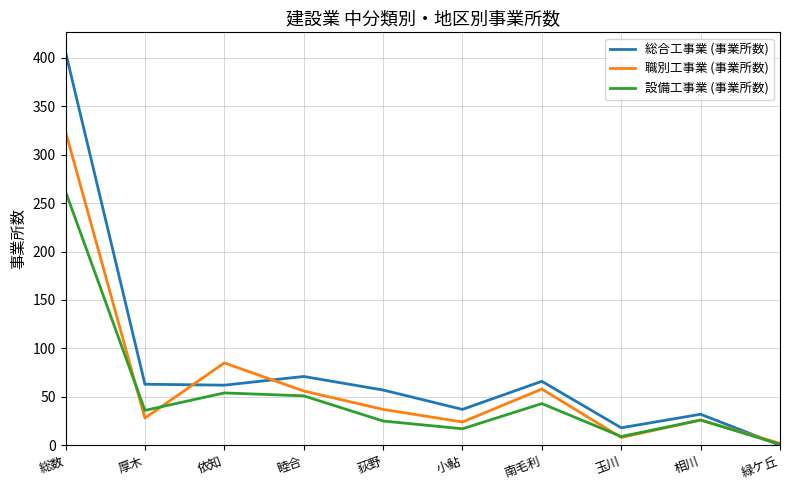

At which category is the sum across all series the highest?

総数